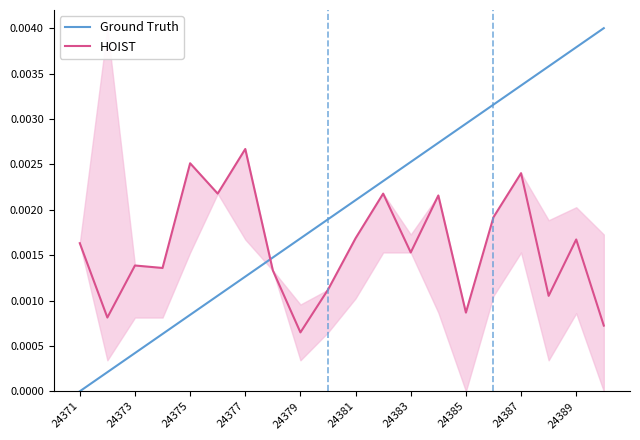

What are all the series names shown in the legend?

Ground Truth, HOIST